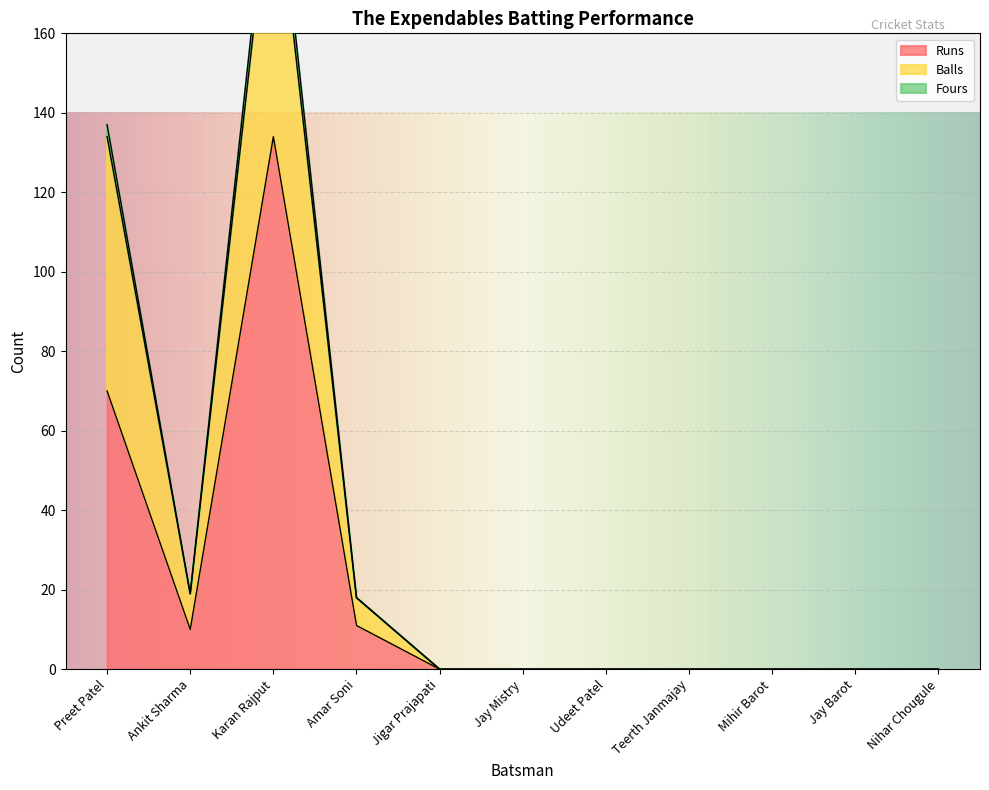

Reading right to left, what are all the values shown in this chart?

Runs: 0	0	0	0	0	0	0	11	134	10	70
Balls: 0	0	0	0	0	0	0	18	205	19	134
Fours: 0	0	0	0	0	0	0	18	211	19	137